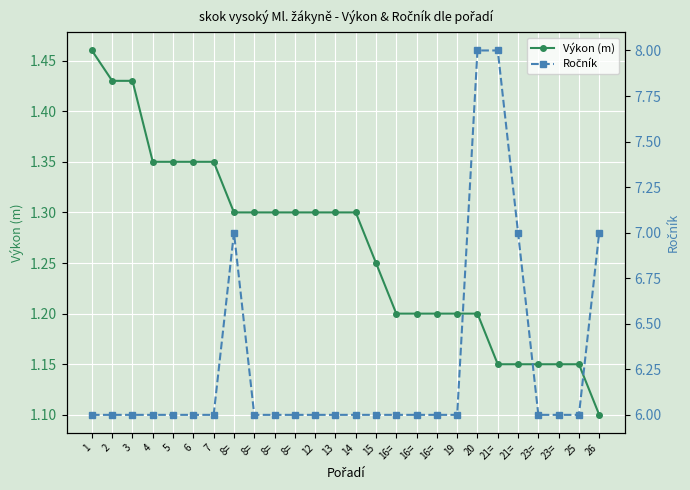

Reading left to right, transcribe all the data shown in this chart.

Výkon (m): 1=1.5	2=1.4	3=1.4	4=1.4	5=1.4	6=1.4	7=1.4	8==1.3	8==1.3	8==1.3	8==1.3	12=1.3	13=1.3	14=1.3	15=1.2	16==1.2	16==1.2	16==1.2	19=1.2	20=1.2	21==1.1	21==1.1	23==1.1	23==1.1	25=1.1	26=1.1
Ročník: 1=6.0	2=6.0	3=6.0	4=6.0	5=6.0	6=6.0	7=6.0	8==7.0	8==6.0	8==6.0	8==6.0	12=6.0	13=6.0	14=6.0	15=6.0	16==6.0	16==6.0	16==6.0	19=6.0	20=8.0	21==8.0	21==7.0	23==6.0	23==6.0	25=6.0	26=7.0